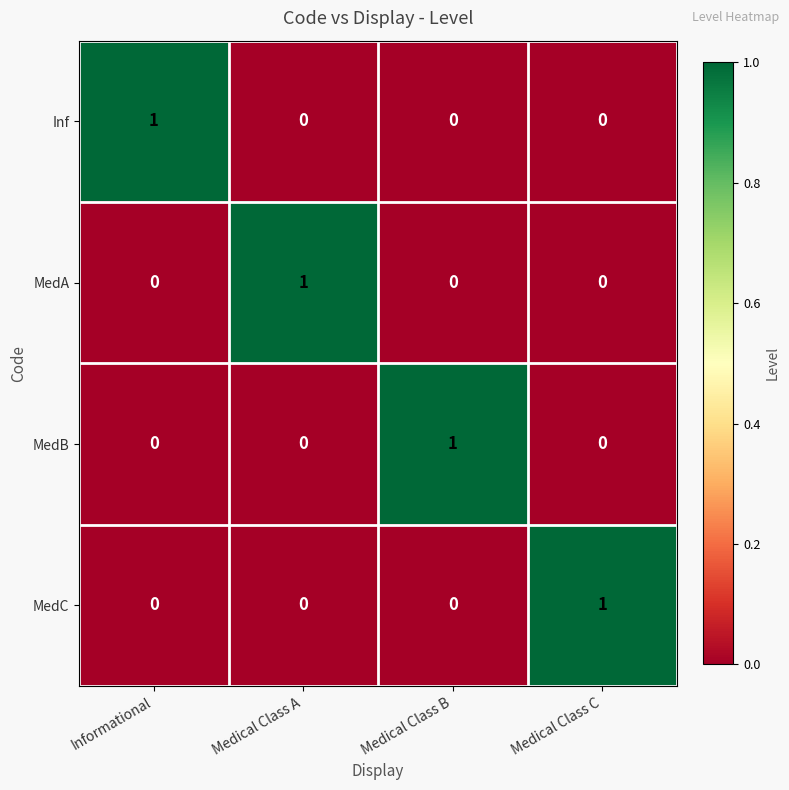

At how many categories does at least one series exceed 0?

4